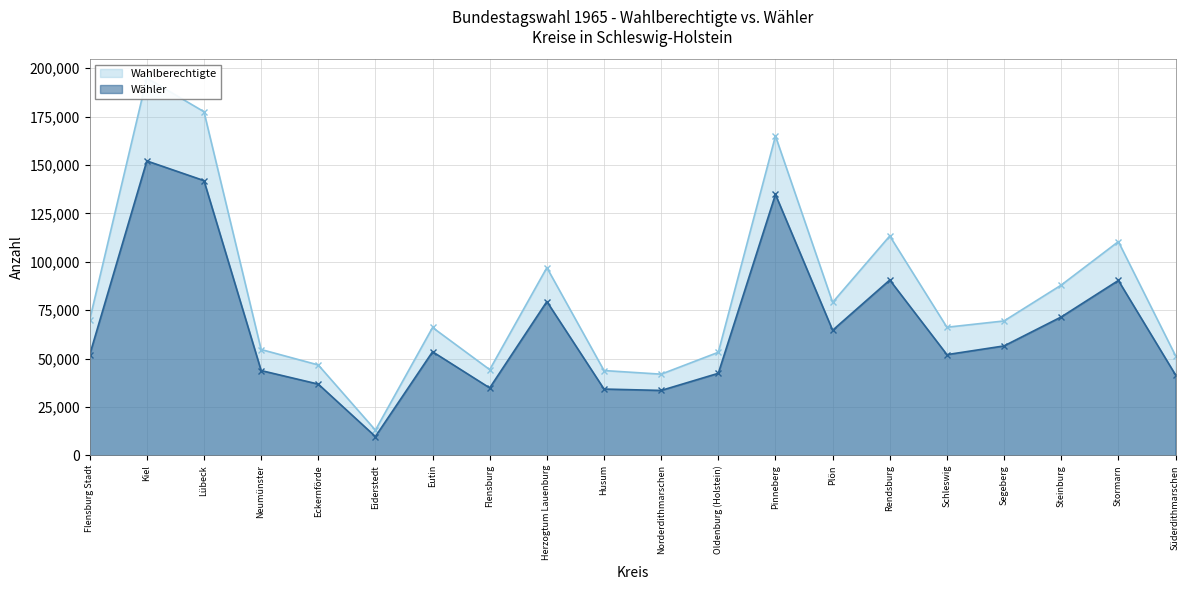

What is the maximum value shown in the chart?

194849